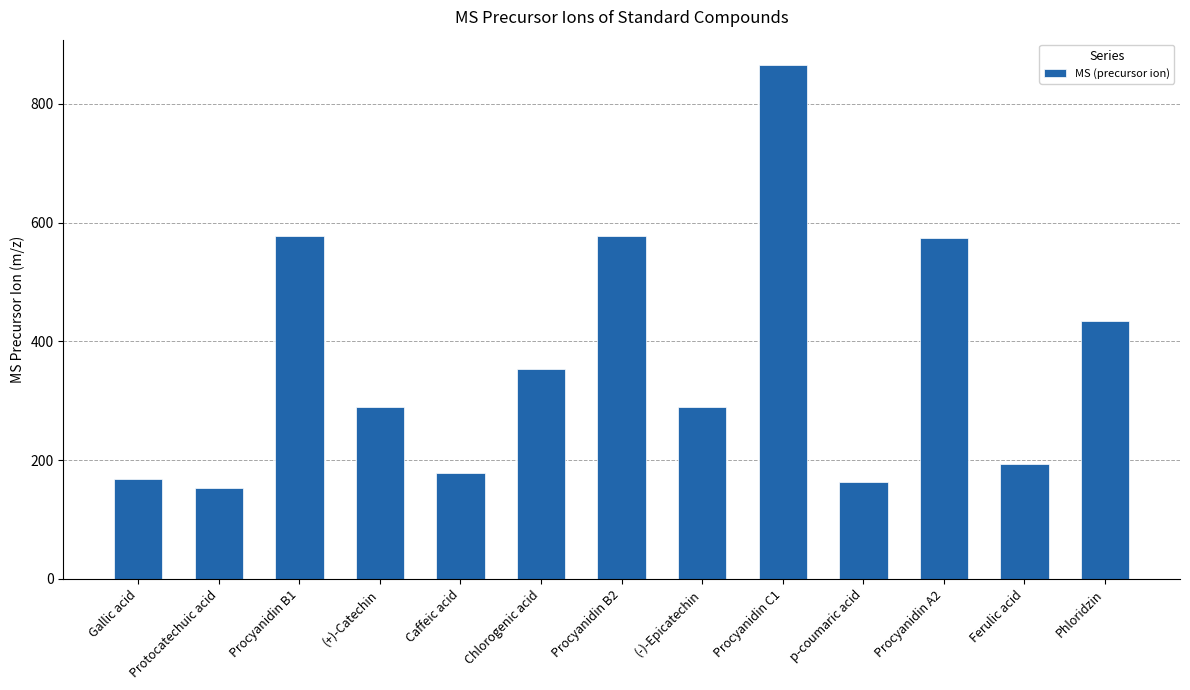

How many series are shown in this chart?

1